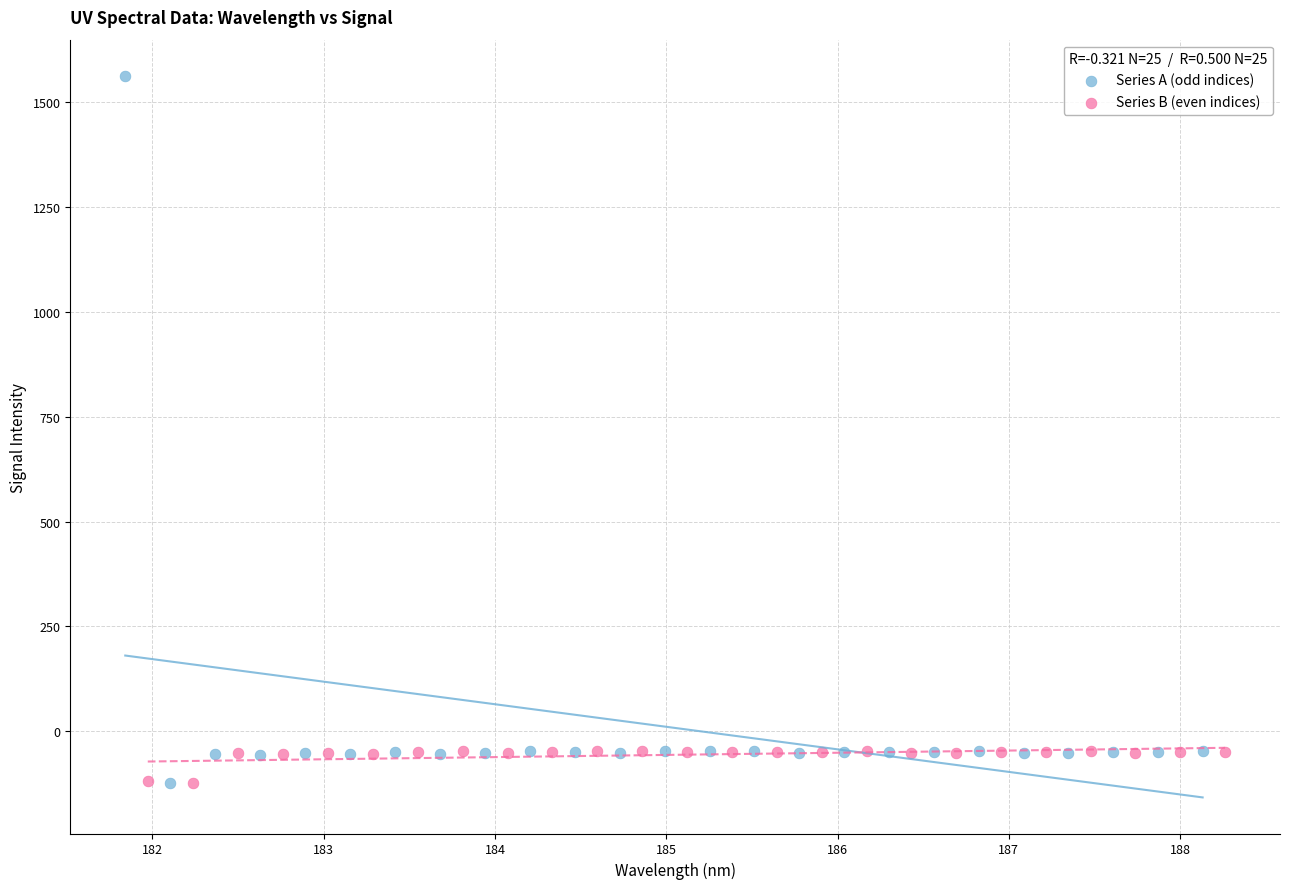

Which series has the widest spread of Y values?

Series A (odd indices)